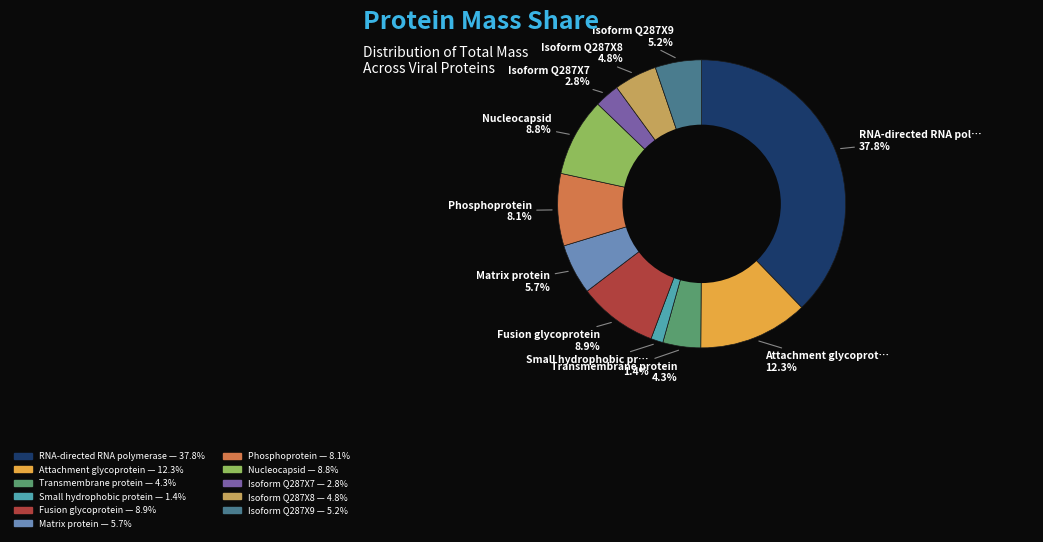

Which slice is the smallest?

Small hydrophobic protein